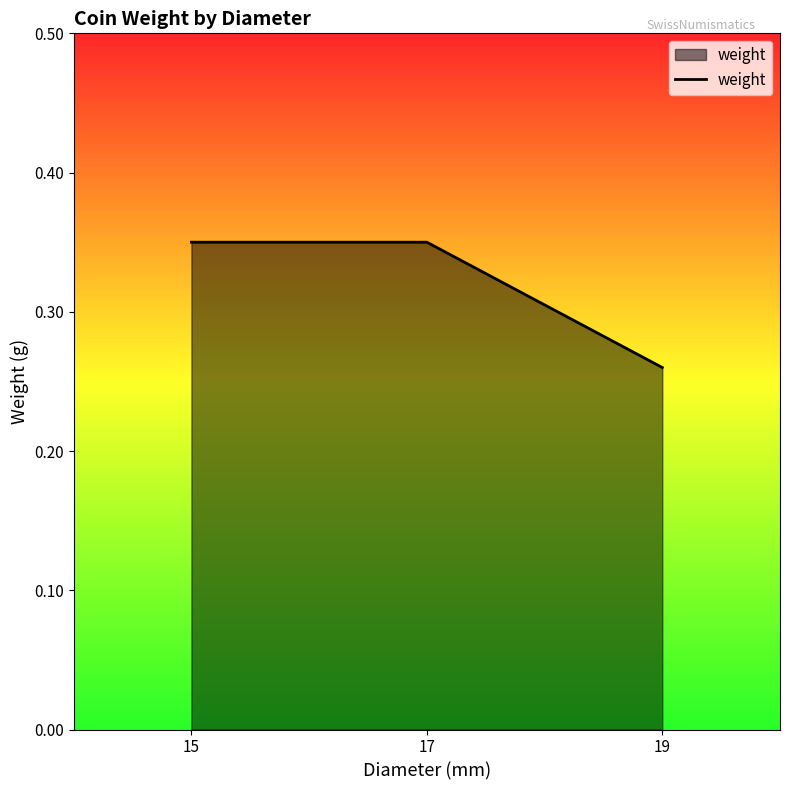

What is the sum of all values?

1.0